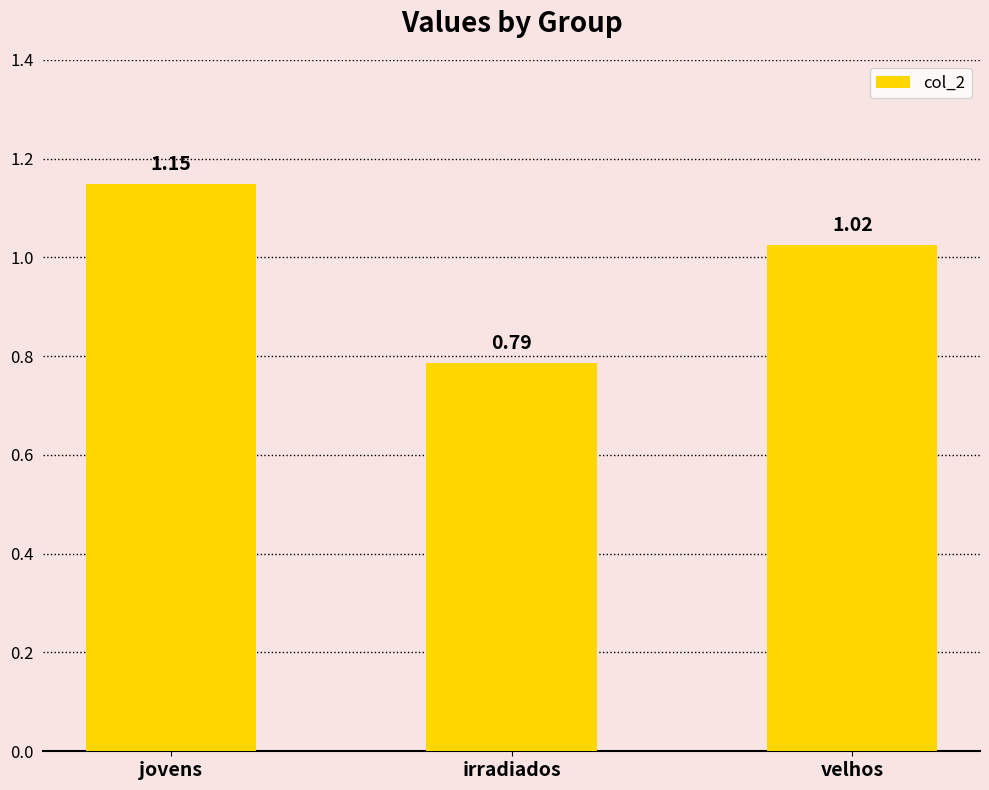

At which label does the data first exceed 1?

jovens